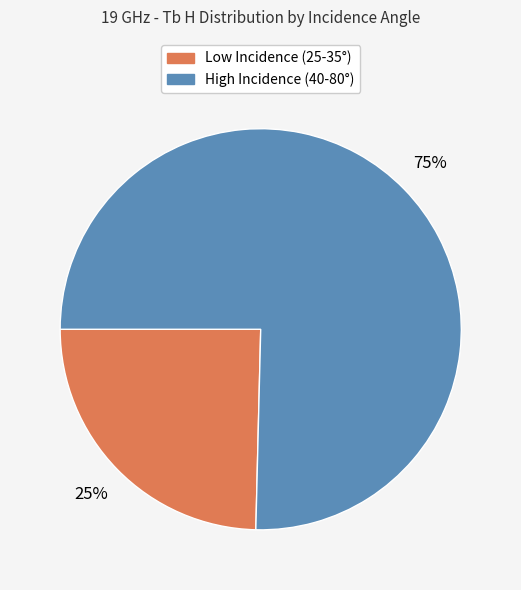

To the nearest percent, what is the average slice percentage?

50%